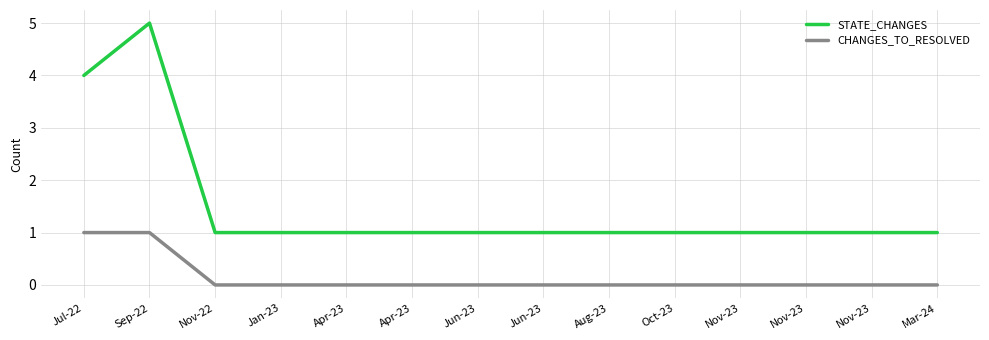

How many series are shown in this chart?

2